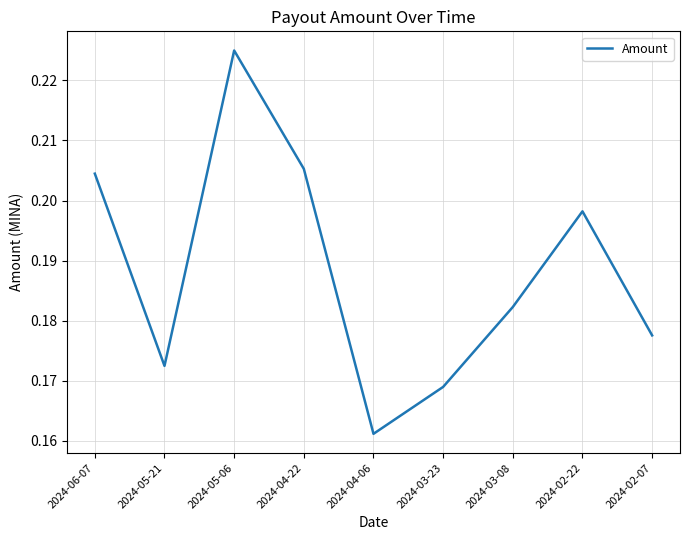

Between 2024-02-07 and 2024-04-06, which is larger?

2024-02-07